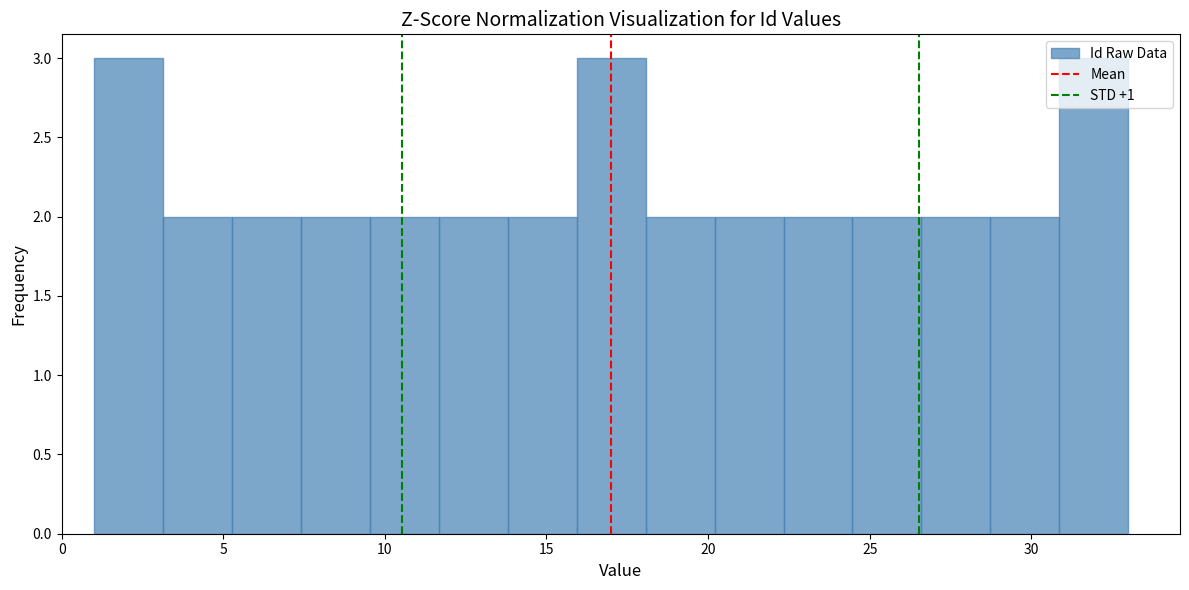

Reading left to right, transcribe this chart: for each bar, give the range it covers on the x-axis and its height. Neither the bar edges nor the heights are printed on the chart, so give them approximately, as read against the axes.

1.0 to 3.0: 3
3.0 to 5.5: 2
5.5 to 7.5: 2
7.5 to 9.5: 2
9.5 to 11.5: 2
11.5 to 14.0: 2
14.0 to 16.0: 2
16.0 to 18.0: 3
18.0 to 20.0: 2
20.0 to 22.5: 2
22.5 to 24.5: 2
24.5 to 26.5: 2
26.5 to 28.5: 2
28.5 to 31.0: 2
31.0 to 33.0: 3